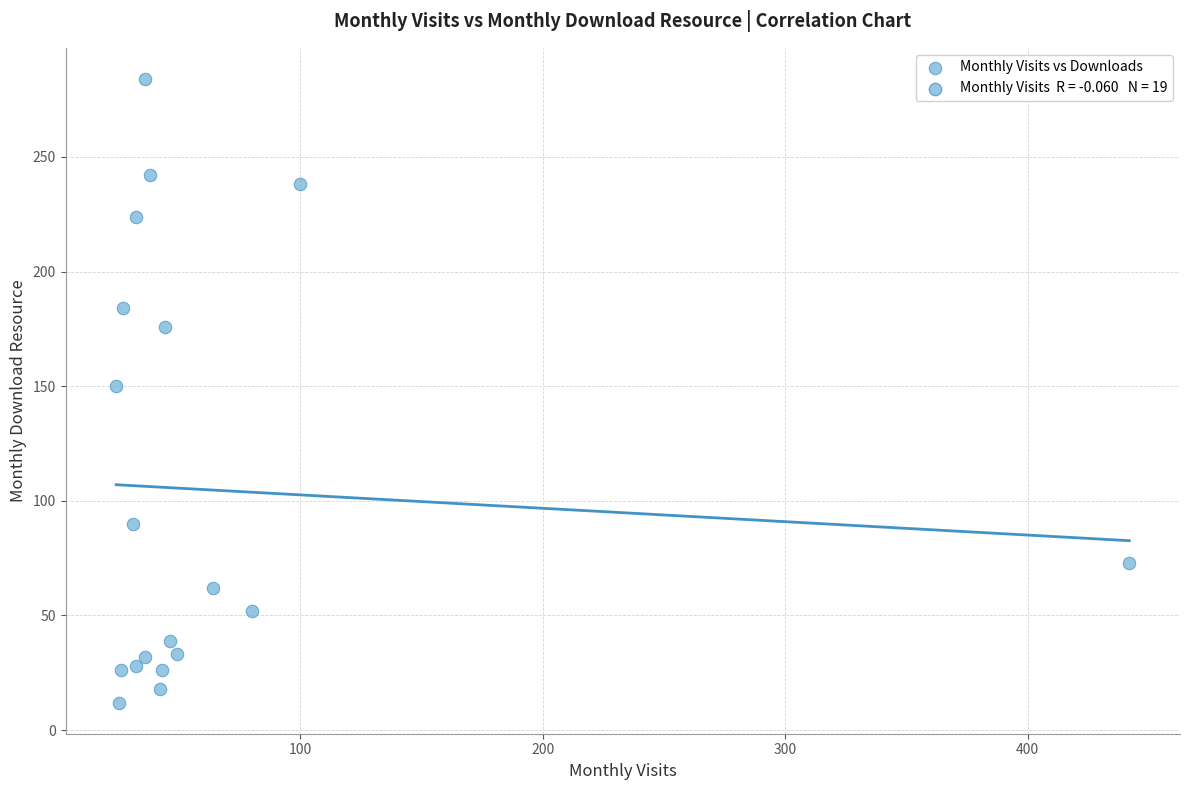

What is the range of Y values (max minus min)?

272